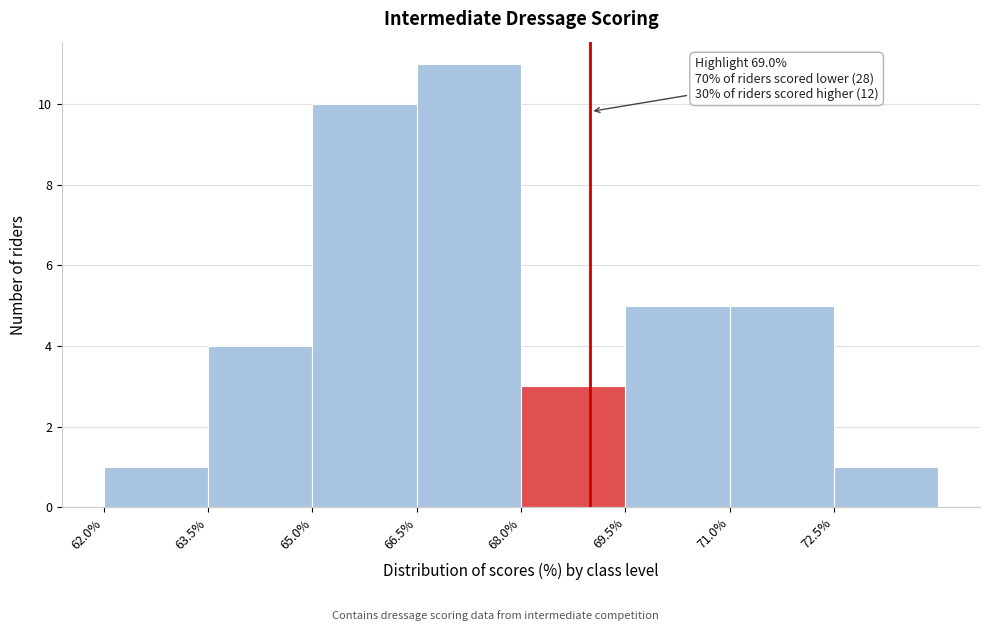

Which range on the x-axis has the tallest bar?

66.5 to 68.0